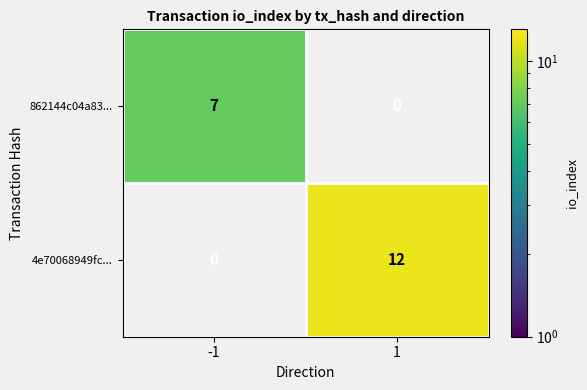

What value does the 4e70068949fc... series have at 1, to the nearest 5?

10